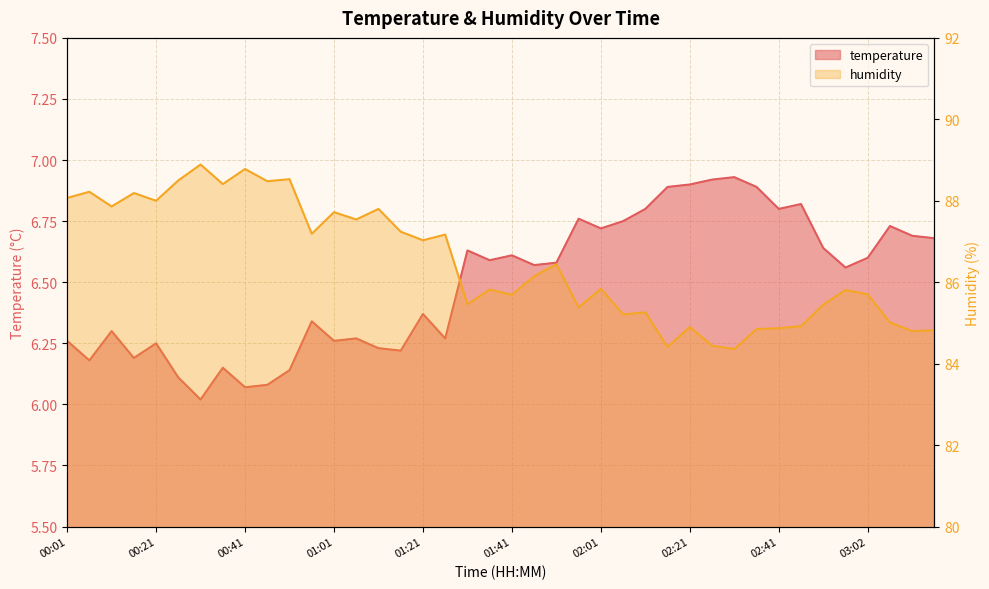

True or false: temperature and humidity intersect in this chart.

False